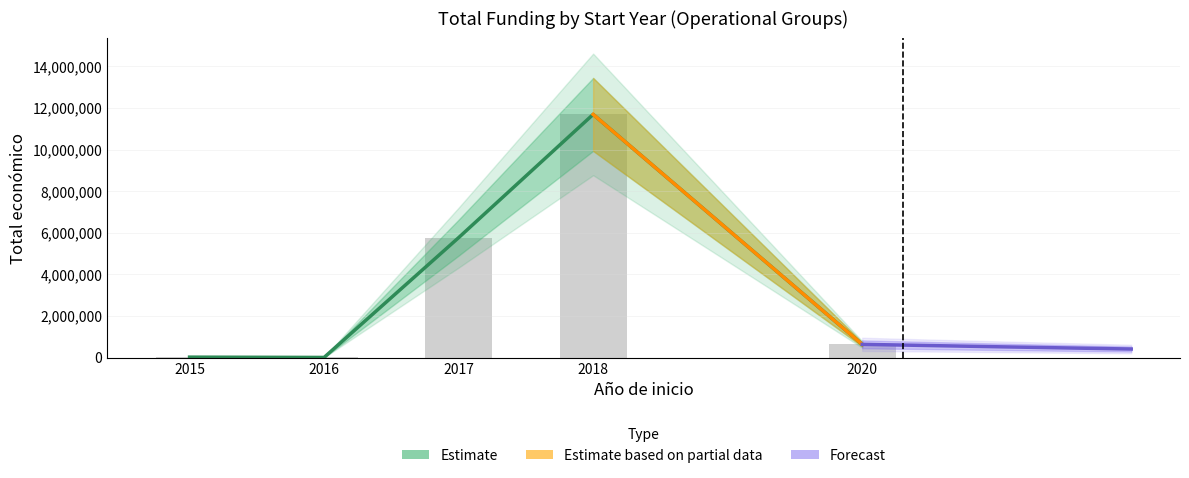

True or false: the data shows 5692729 at 2018.

False